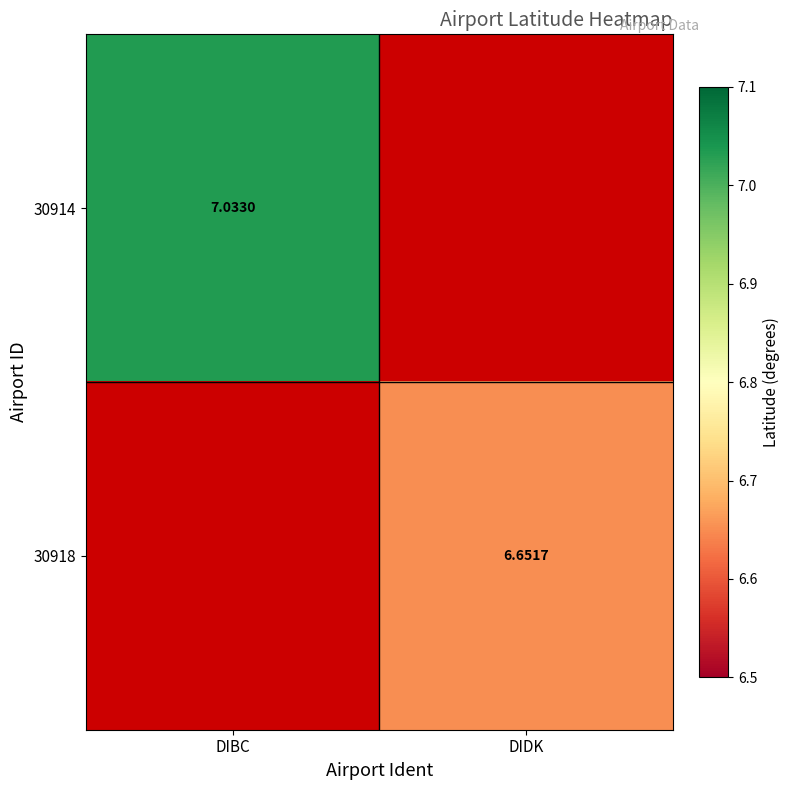

Is it true that 30914 equals 7.0 at DIBC?

True